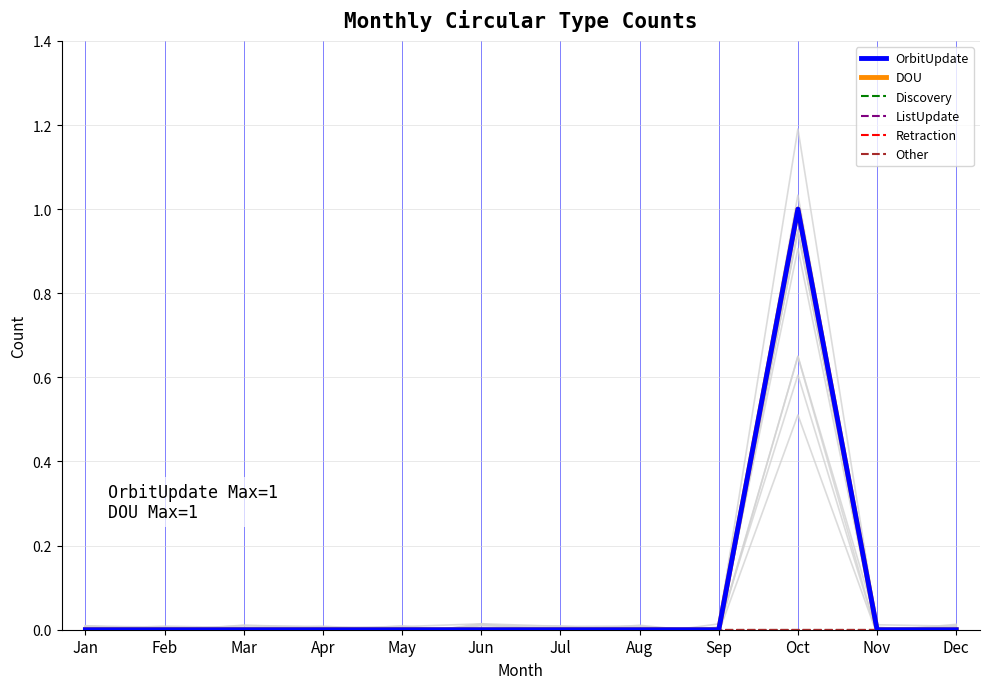

Reading right to left, extract all data points from this chart.

OrbitUpdate: Dec=0	Nov=0	Oct=1	Sep=0	Aug=0	Jul=0	Jun=0	May=0	Apr=0	Mar=0	Feb=0	Jan=0
DOU: Dec=0	Nov=0	Oct=1	Sep=0	Aug=0	Jul=0	Jun=0	May=0	Apr=0	Mar=0	Feb=0	Jan=0
Discovery: Dec=0	Nov=0	Oct=0	Sep=0	Aug=0	Jul=0	Jun=0	May=0	Apr=0	Mar=0	Feb=0	Jan=0
ListUpdate: Dec=0	Nov=0	Oct=0	Sep=0	Aug=0	Jul=0	Jun=0	May=0	Apr=0	Mar=0	Feb=0	Jan=0
Retraction: Dec=0	Nov=0	Oct=0	Sep=0	Aug=0	Jul=0	Jun=0	May=0	Apr=0	Mar=0	Feb=0	Jan=0
Other: Dec=0	Nov=0	Oct=0	Sep=0	Aug=0	Jul=0	Jun=0	May=0	Apr=0	Mar=0	Feb=0	Jan=0